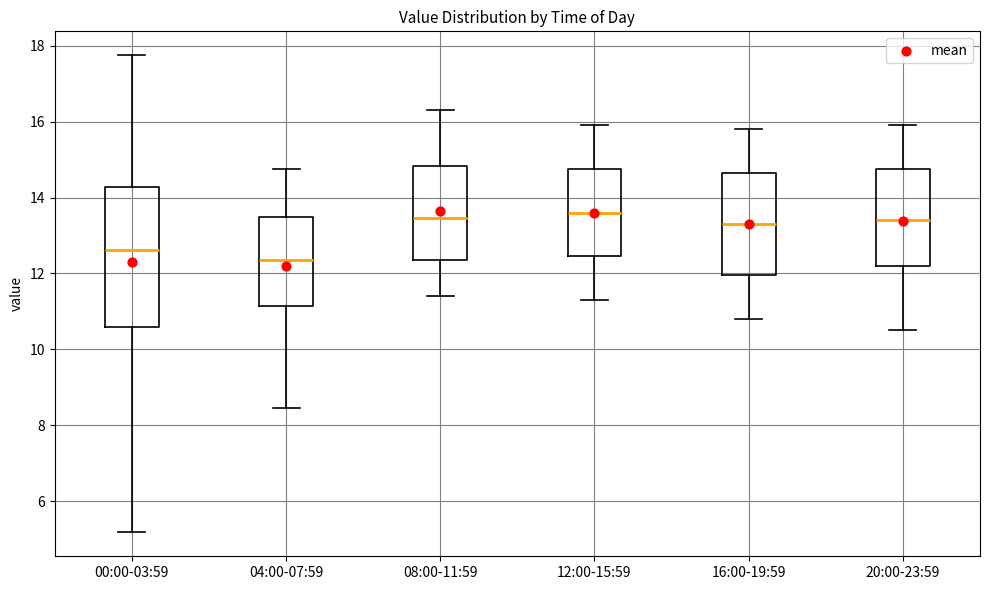

Which box is the tallest, from its lower edge to its upper edge?

00:00-03:59